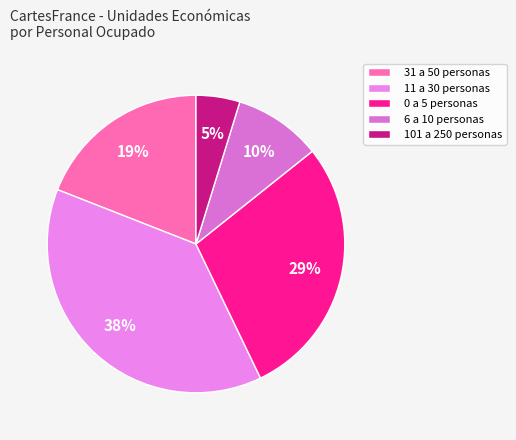

Count the number of slices in the pie.

5